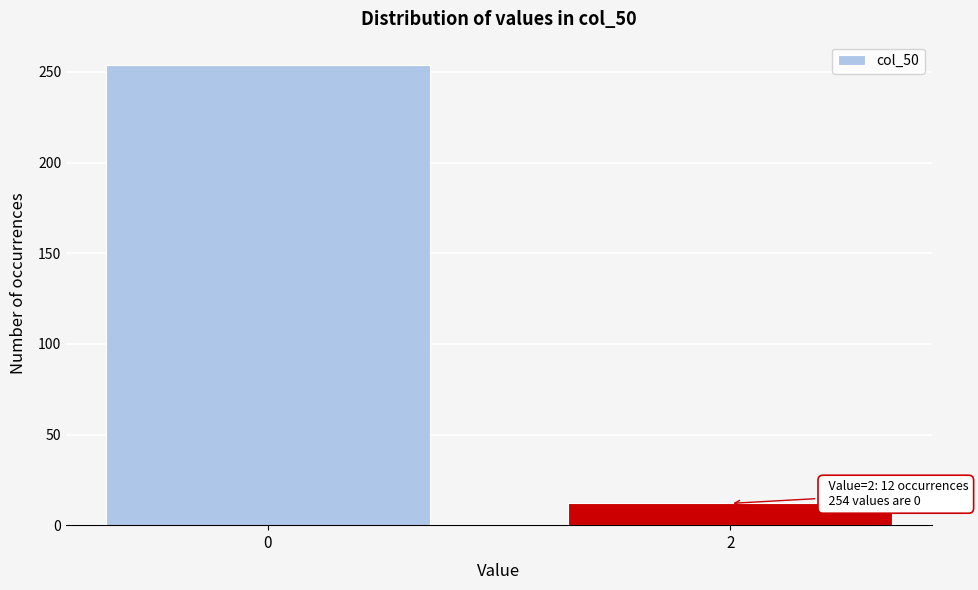

Reading left to right, extract all data points from this chart.

254	12